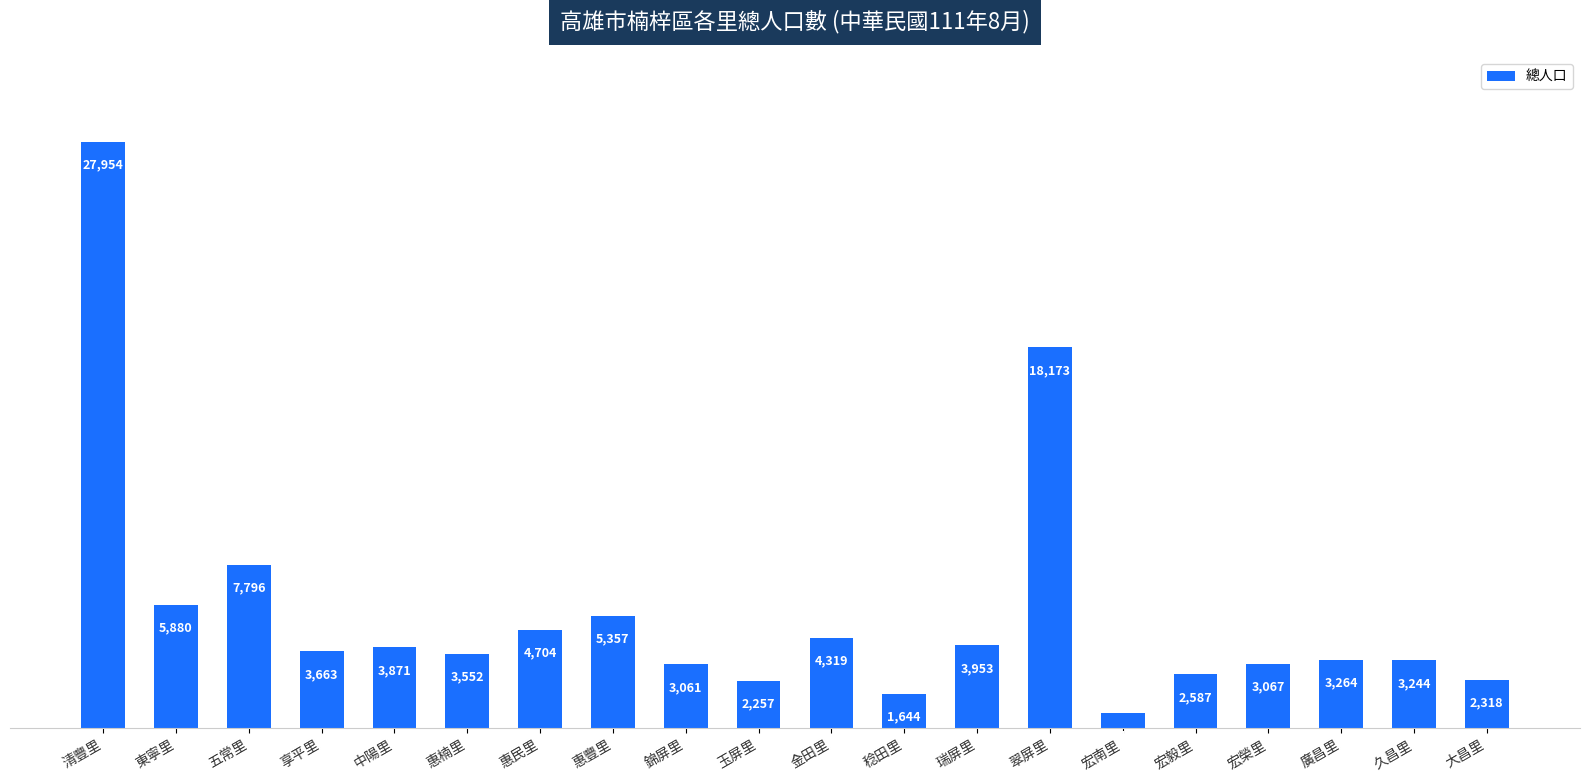

Where does the data first go above 3663?

清豐里